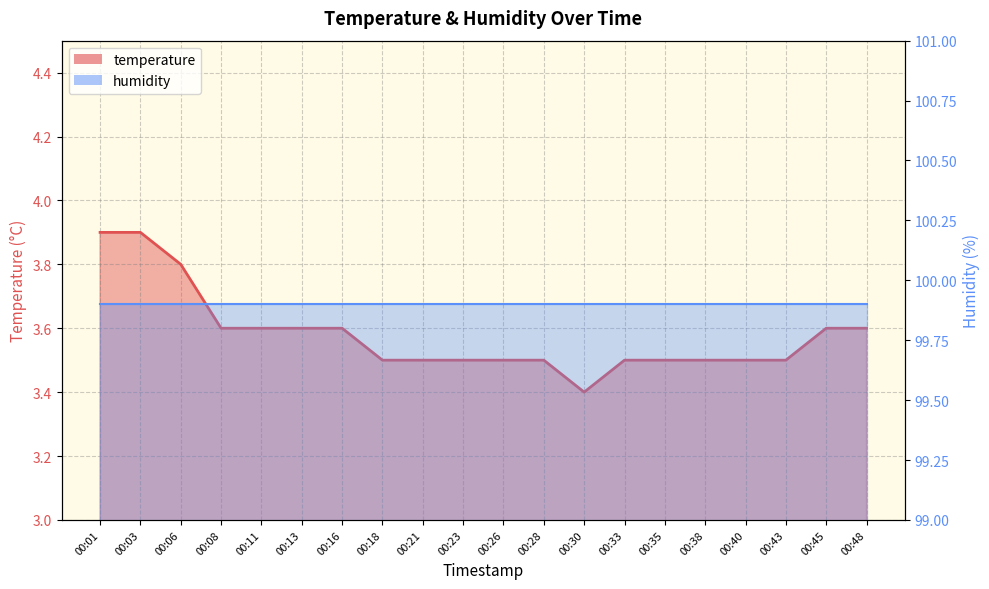

What is the total value across all series at 00:06?

103.7